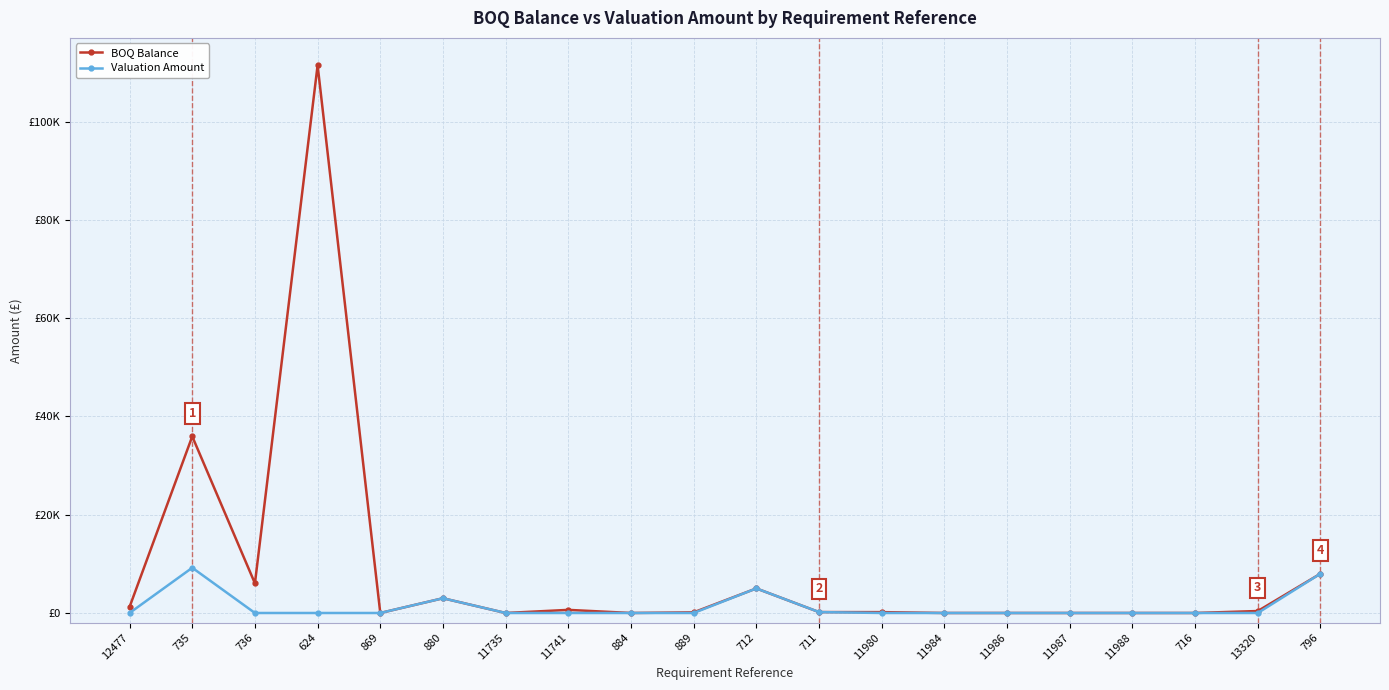

Which label corresponds to the smallest value in the chart?

869